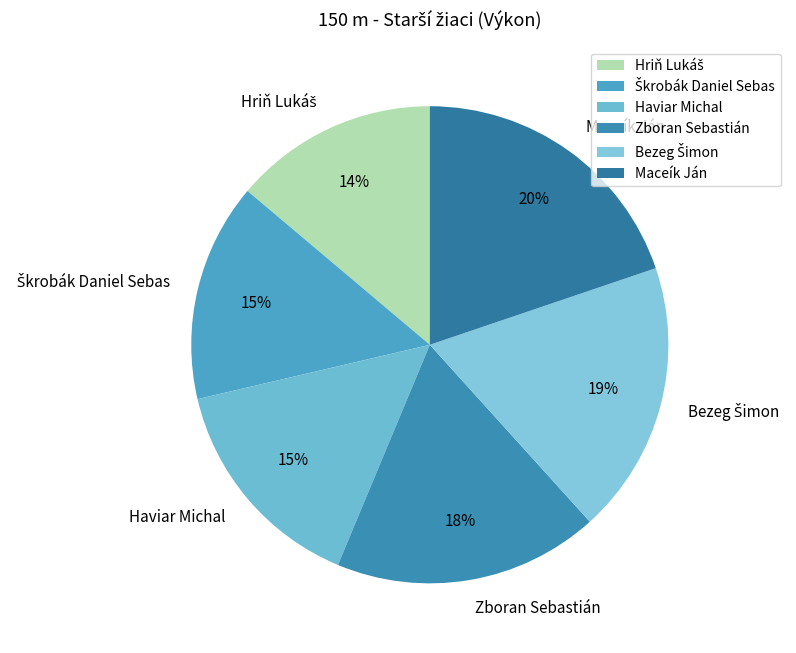

How many segments does this pie chart have?

6